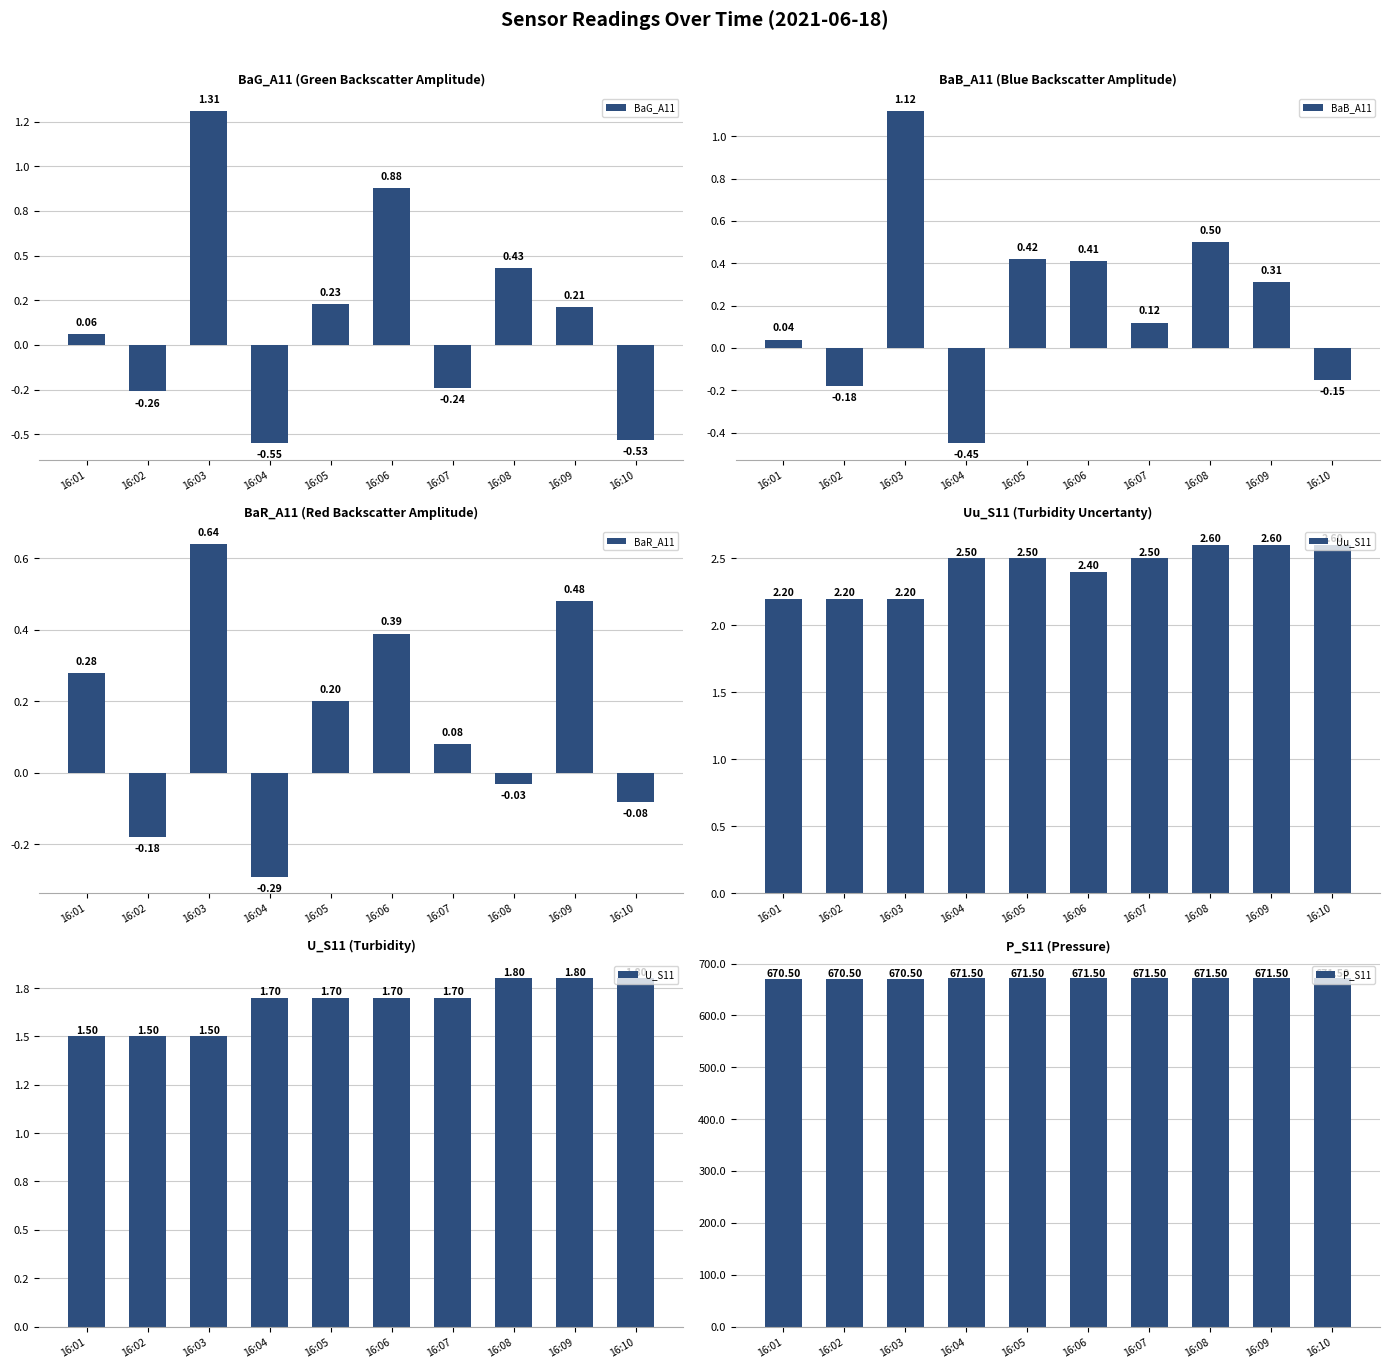

Count the number of data series in this chart.

6